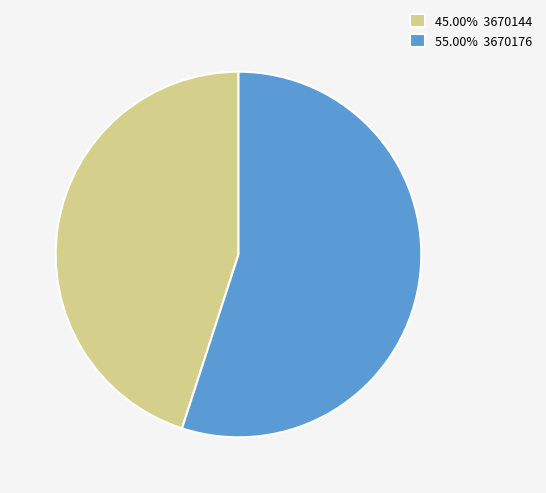

Approximately how many times larger is the value at 55.00% 3670176 compared to 45.00% 3670144?

1.2